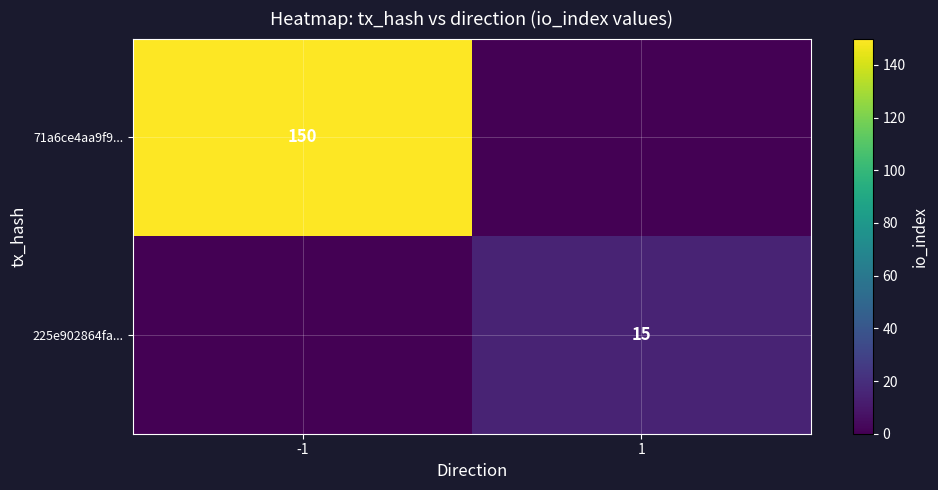

Is it true that 71a6ce4aa9f9... equals 88 at -1?

False